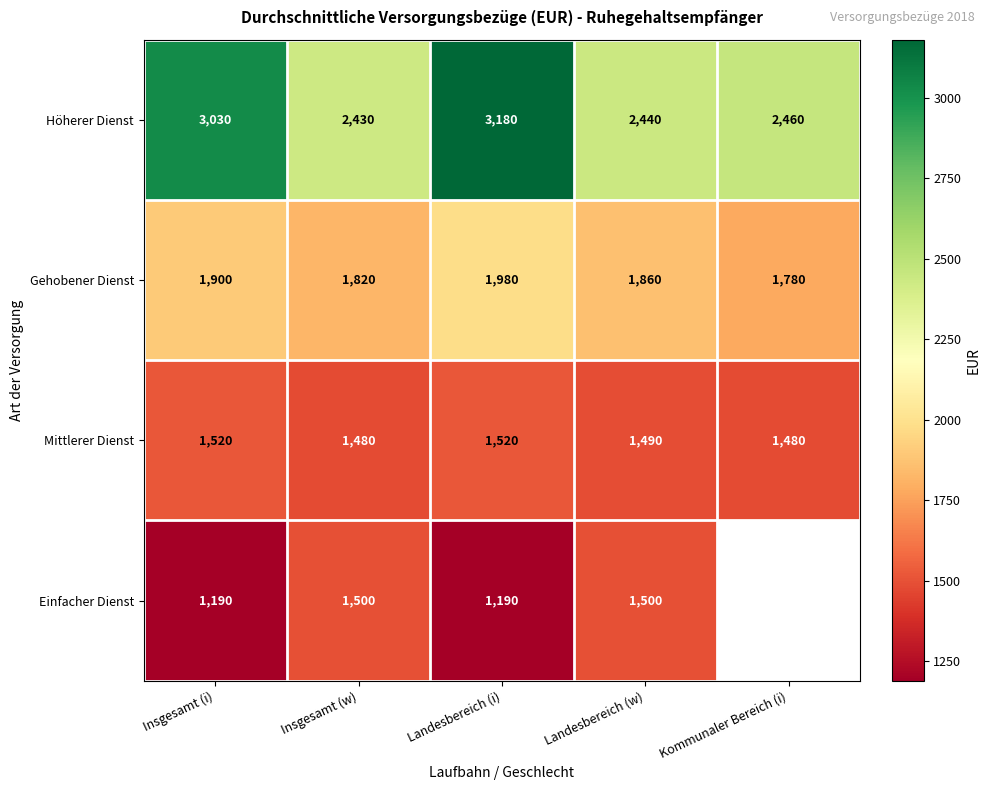

Rank the categories by Höherer Dienst value from lowest to highest.

Insgesamt (w), Landesbereich (w), Kommunaler Bereich (i), Insgesamt (i), Landesbereich (i)